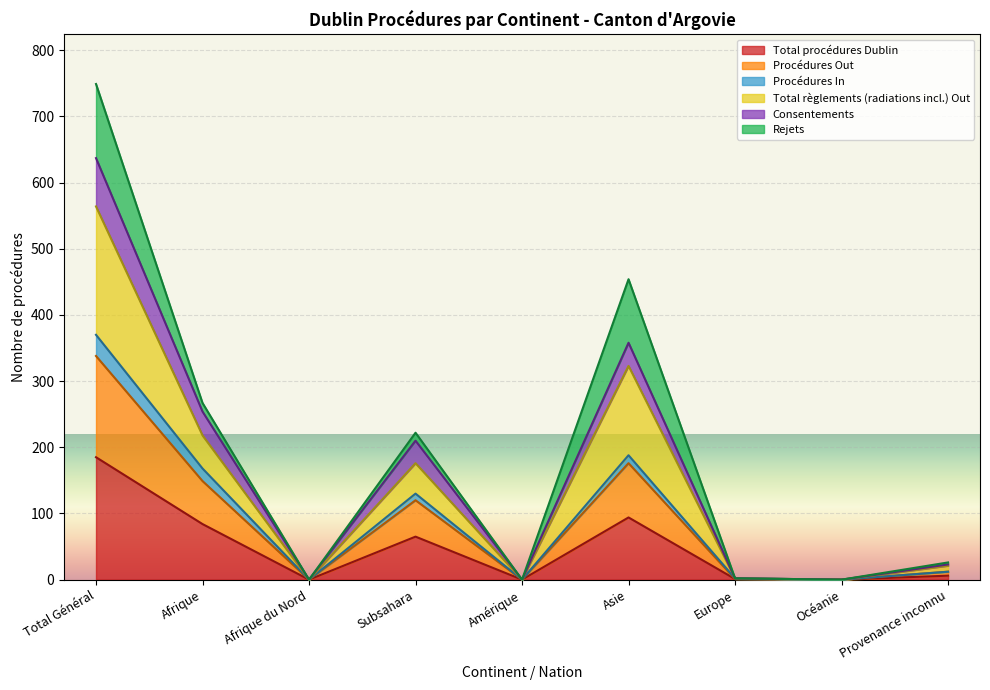

The Total procédures Dublin series shows 35 at Afrique. True or false?

False